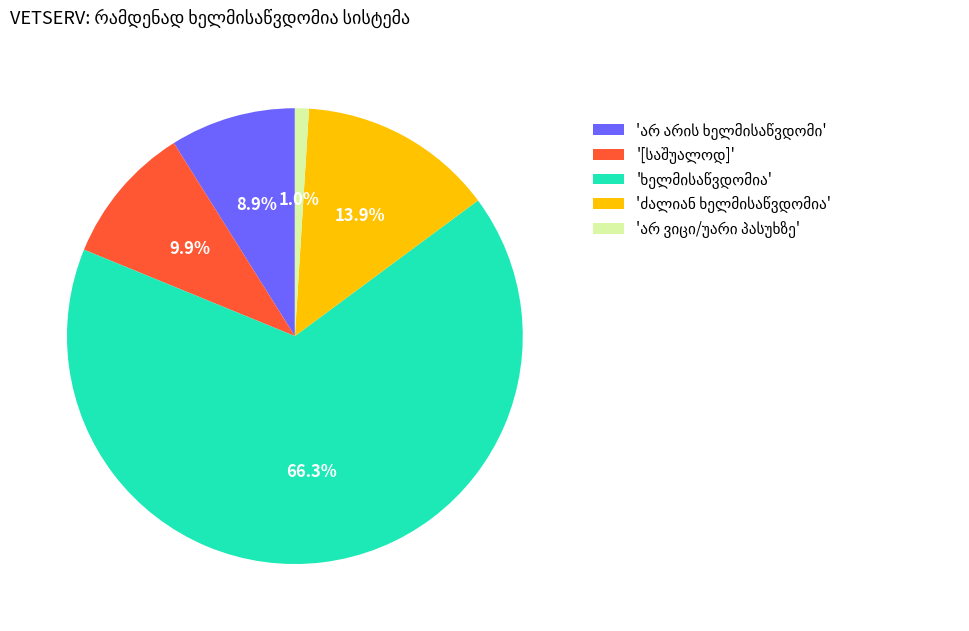

Is there any slice that represents more than half of the pie?

Yes